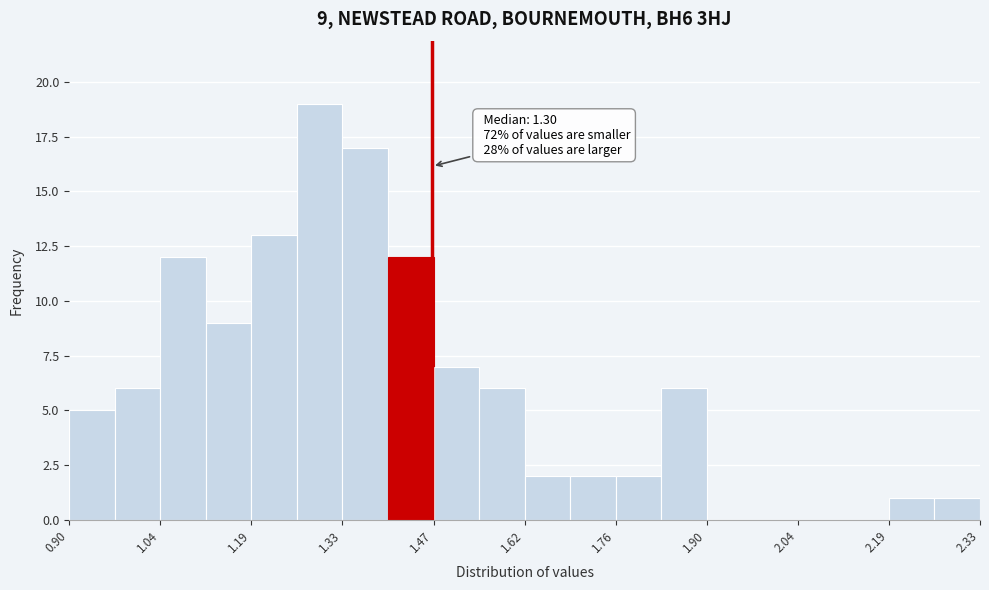

Read against the x-axis, roughly where is the centre of the tallest bar?

1.30